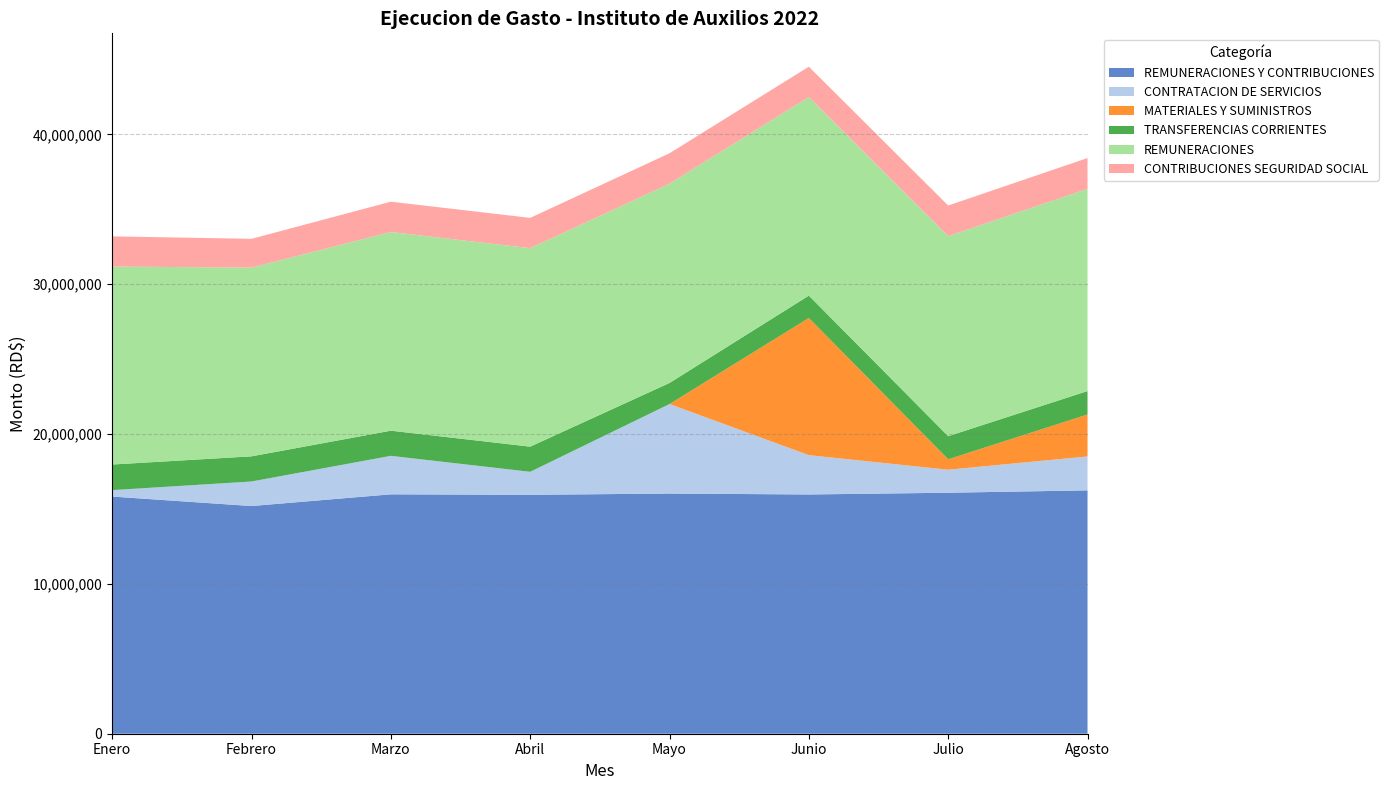

Reading left to right, transcribe all the data shown in this chart.

REMUNERACIONES Y CONTRIBUCIONES: 15829383	15197377	15978621	15946297	16029670	15969256	16084865	16243104
CONTRATACION DE SERVICIOS: 429223	1637808	2568003	1535090	5975693	2622510	1535969	2263770
MATERIALES Y SUMINISTROS: 0	0	0	0	0	9156400	695722	2799190
TRANSFERENCIAS CORRIENTES: 1708841	1678654	1678653	1678653	1405505	1492323	1542386	1563561
REMUNERACIONES: 13212943	12595509	13260760	13248341	13301511	13256976	13350246	13494402
CONTRIBUCIONES SEGURIDAD SOCIAL: 2016440	1921868	2023861	2021956	2030159	2023280	2045619	2059702